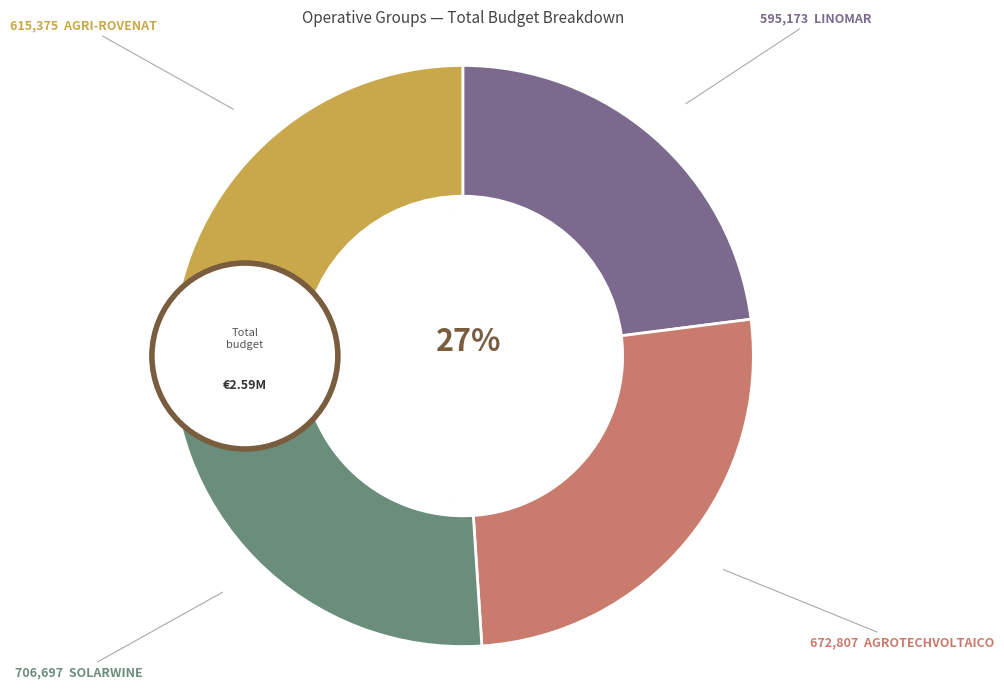

Rank the categories by value from highest to lowest.

SOLARWINE, AGROTECHVOLTAICO, AGRI-ROVENAT, LINOMAR